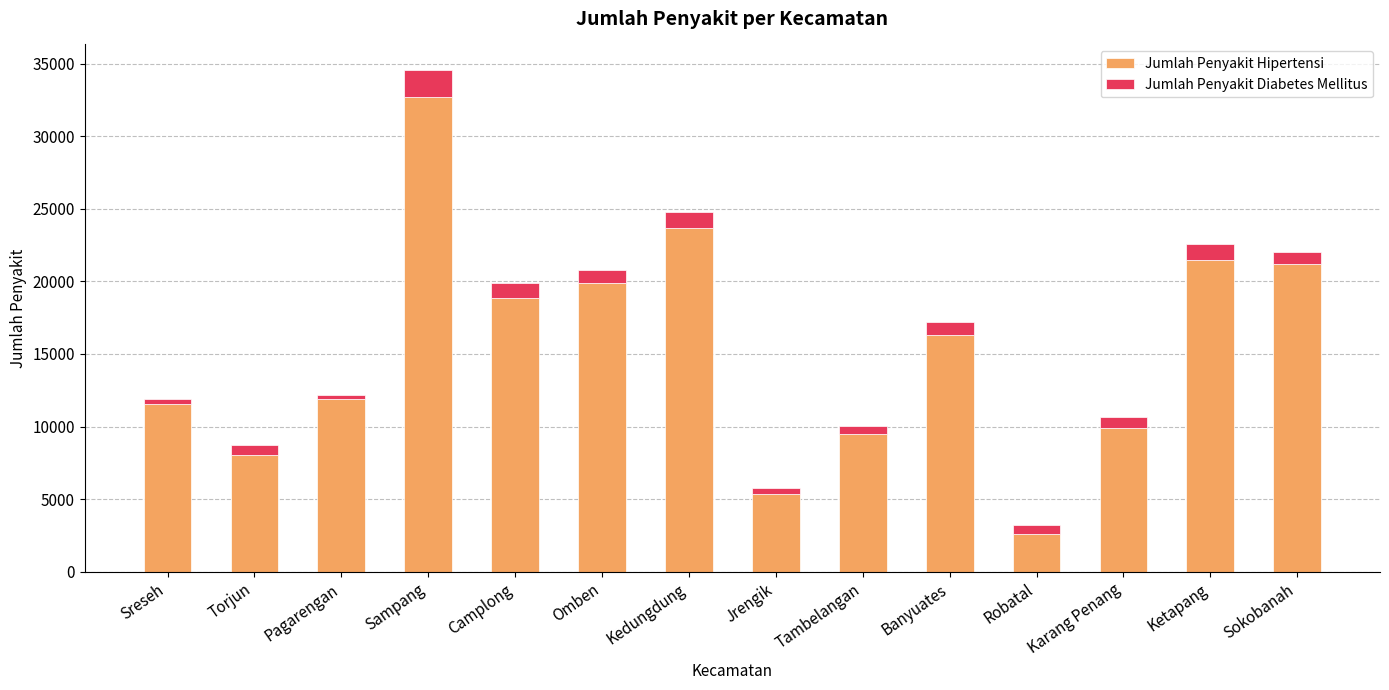

What is the total value across all series at Karang Penang?

10676